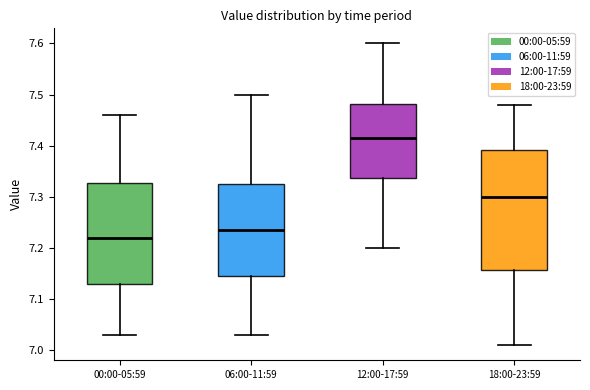

Reading left to right, read every box against the y-axis: the position of its median line, the range the box covers, and the ends of its whiskers. The values are not printed on the chart, so give them approximately, as read against the axis.

00:00-05:59: median 7.22, box 7.13 to 7.33, whiskers 7.03 to 7.46
06:00-11:59: median 7.24, box 7.15 to 7.33, whiskers 7.03 to 7.50
12:00-17:59: median 7.42, box 7.34 to 7.48, whiskers 7.20 to 7.60
18:00-23:59: median 7.30, box 7.16 to 7.39, whiskers 7.01 to 7.48